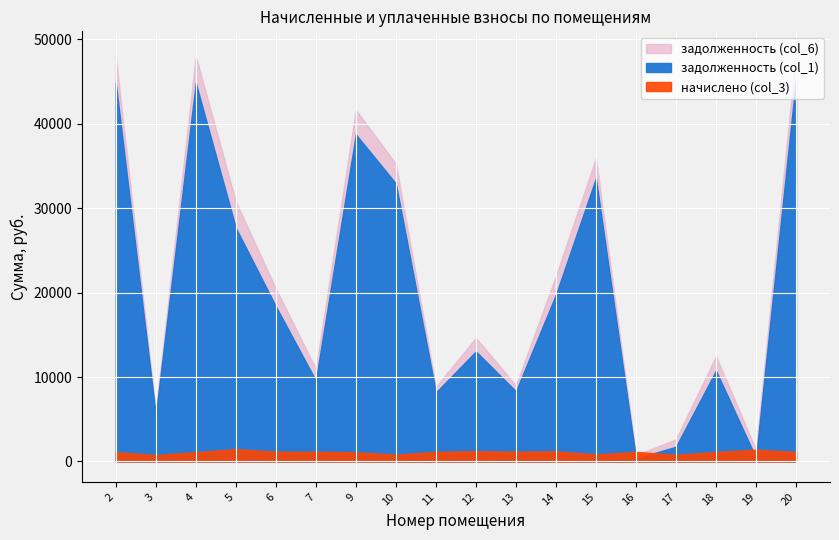

What is the average value of the начислено (col_3) series?

1092.9